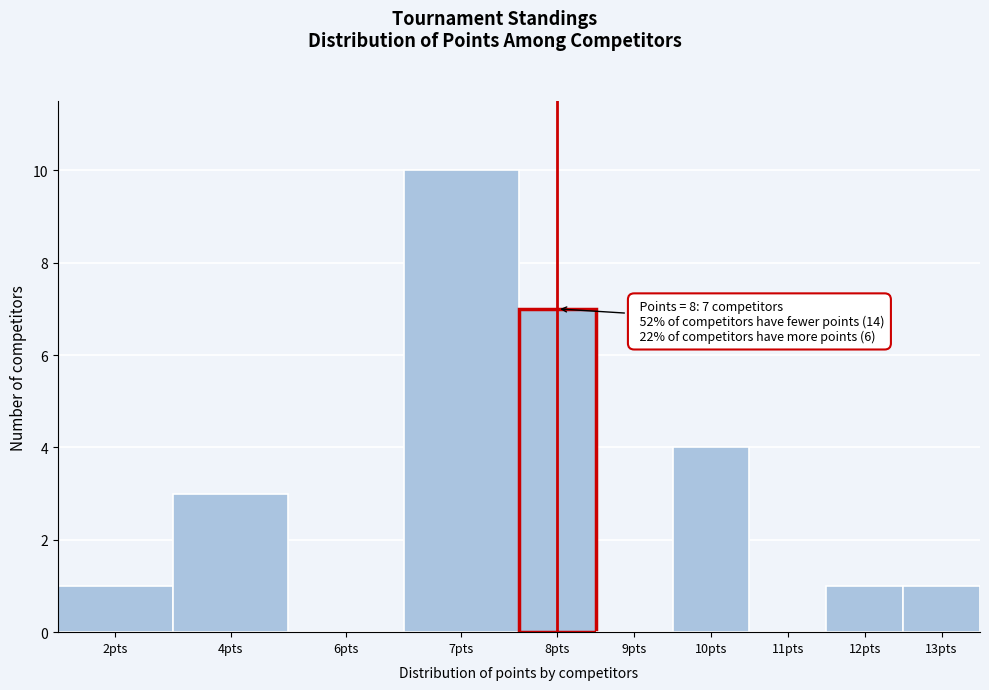

Reading left to right, list all the values displayed in this chart.

2pts=1	4pts=3	6pts=0	7pts=10	8pts=7	9pts=0	10pts=4	11pts=0	12pts=1	13pts=1